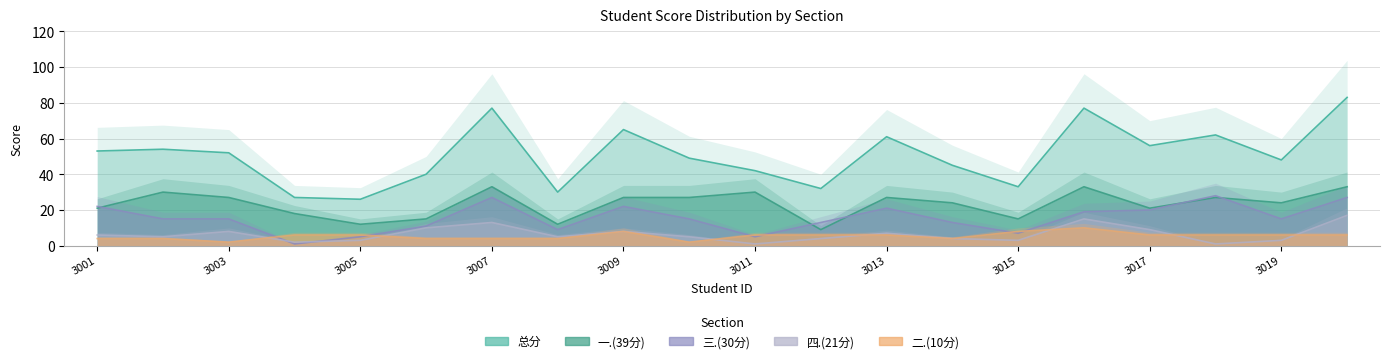

Rank the series by their maximum value, from highest to lowest.

总分, 一.(39分), 三.(30分), 四.(21分), 二.(10分)